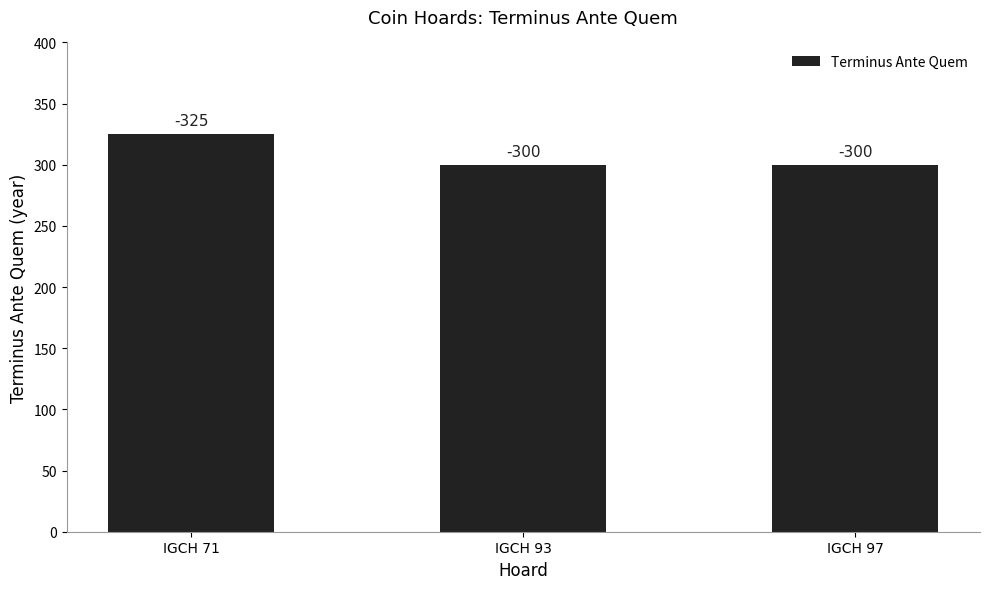

Count the values in the range 300 to 325.

3